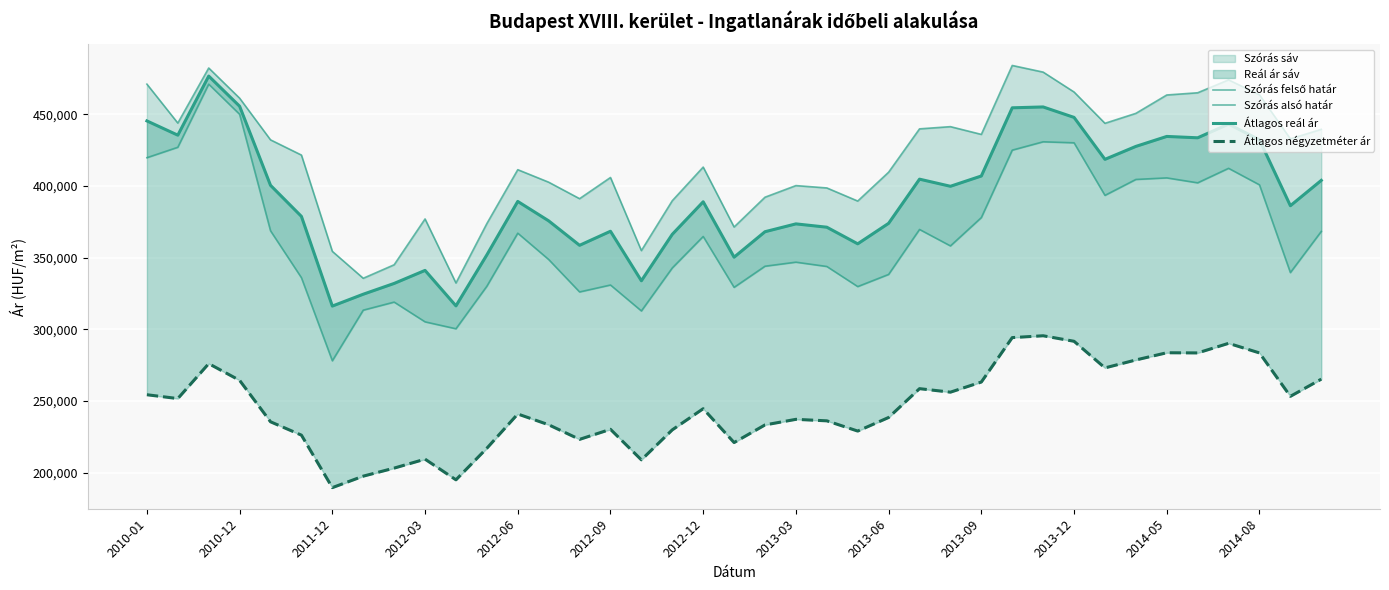

List the series in order of their overall mean, highest first.

Szórás felső határ, Átlagos reál ár, Szórás alsó határ, Átlagos négyzetméter ár